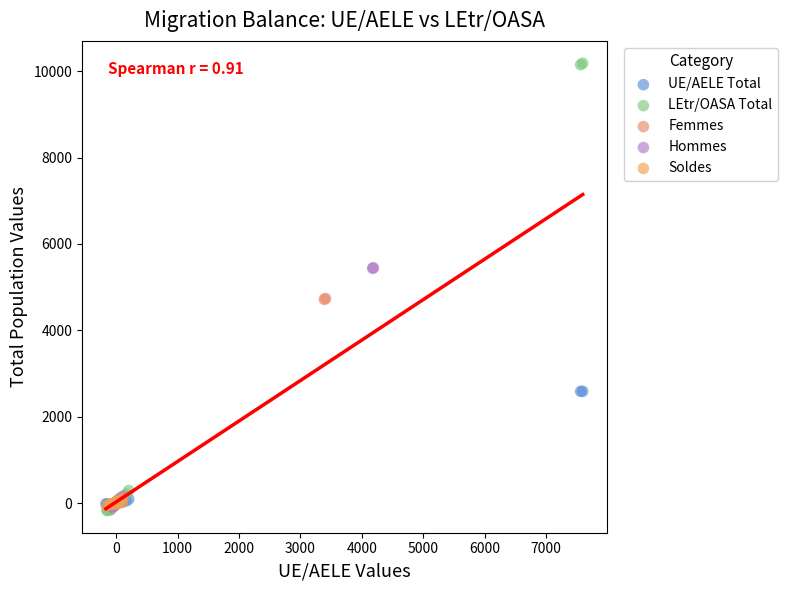

Which series has the largest Y range (max minus min)?

LEtr/OASA Total